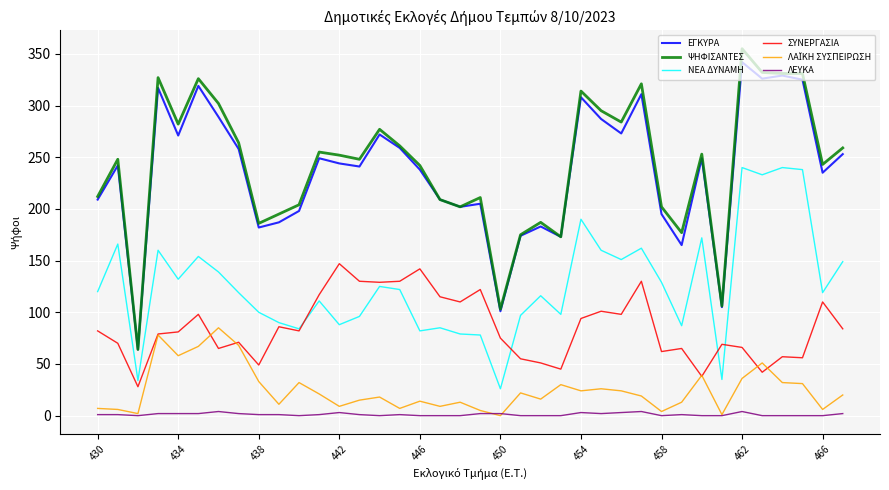

What is the greatest value displayed?

355